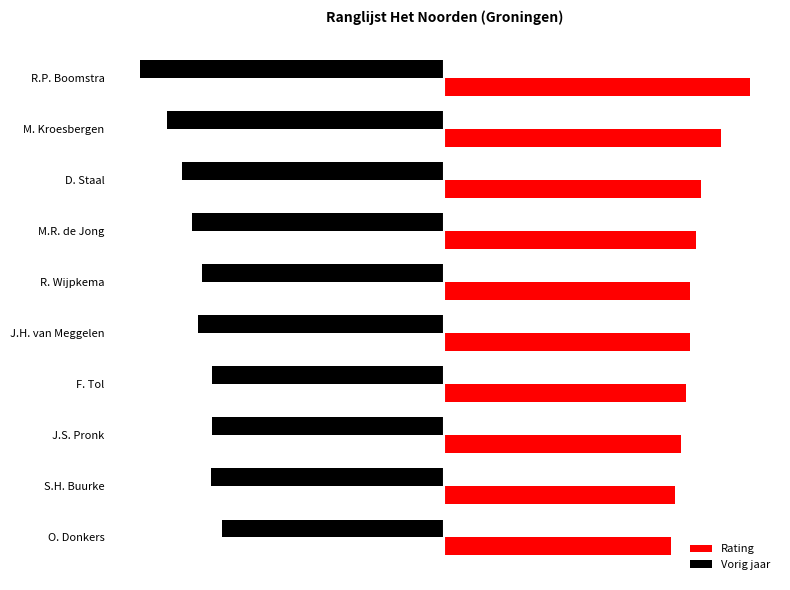

What is the difference between the second highest and minimum values in the Rating series?

261